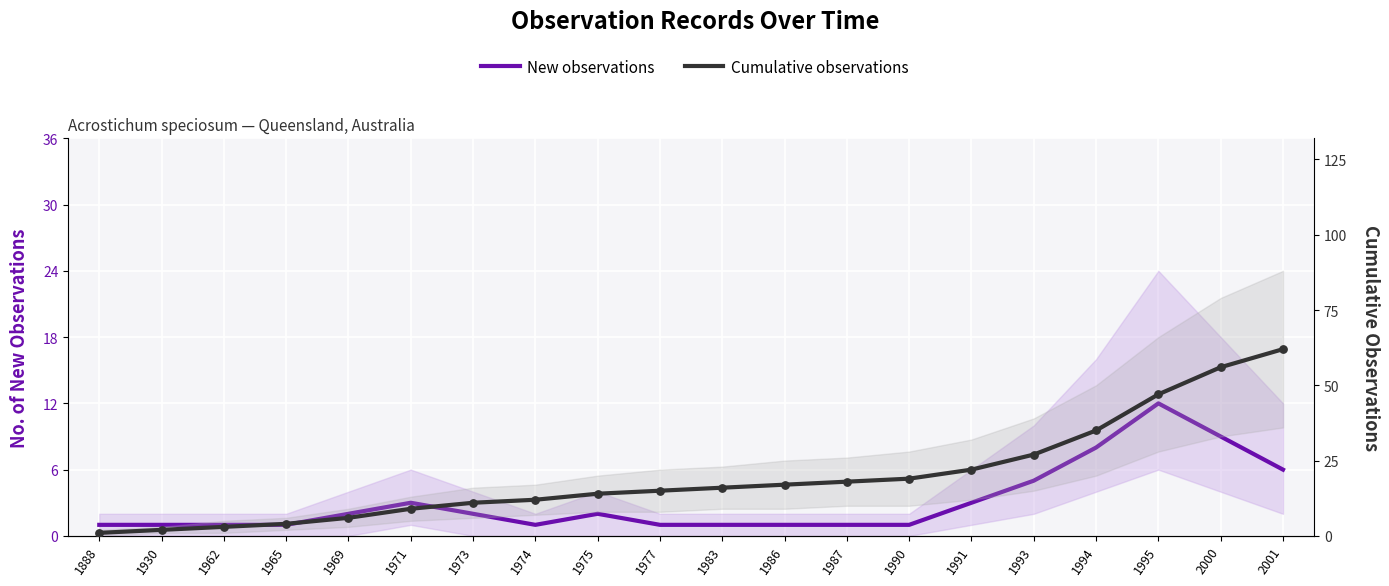

What are all the series names shown in the legend?

New observations, Cumulative observations